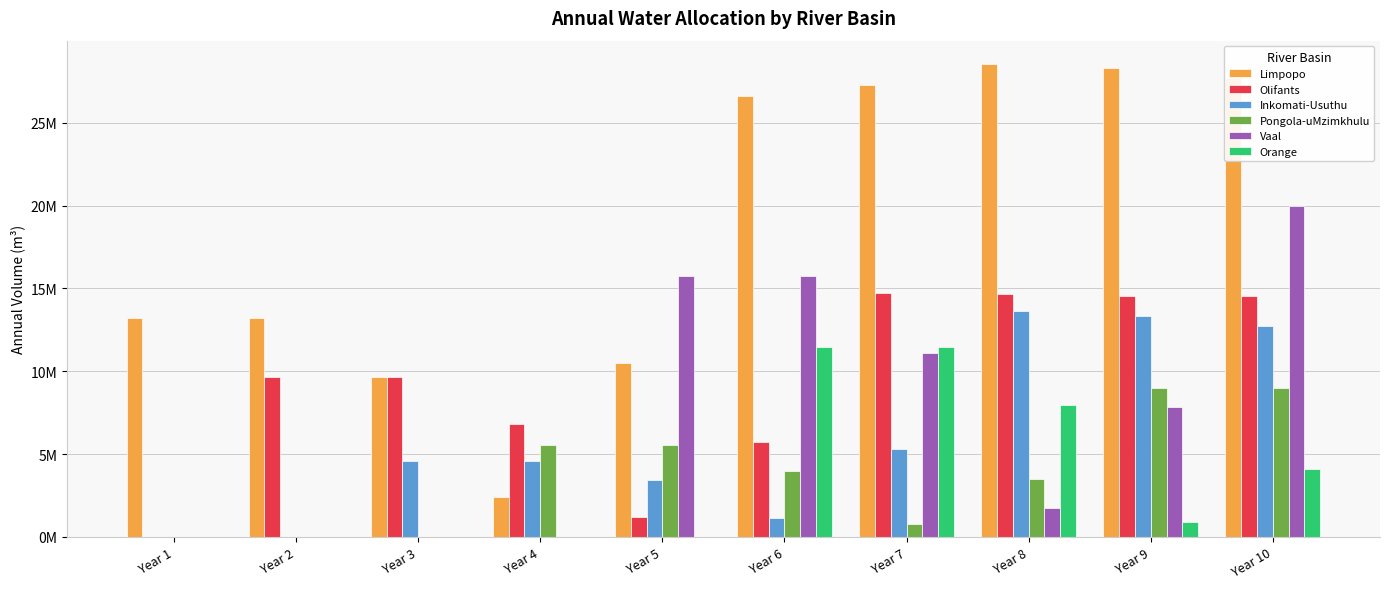

At which label does Olifants reach its peak?

Year 7